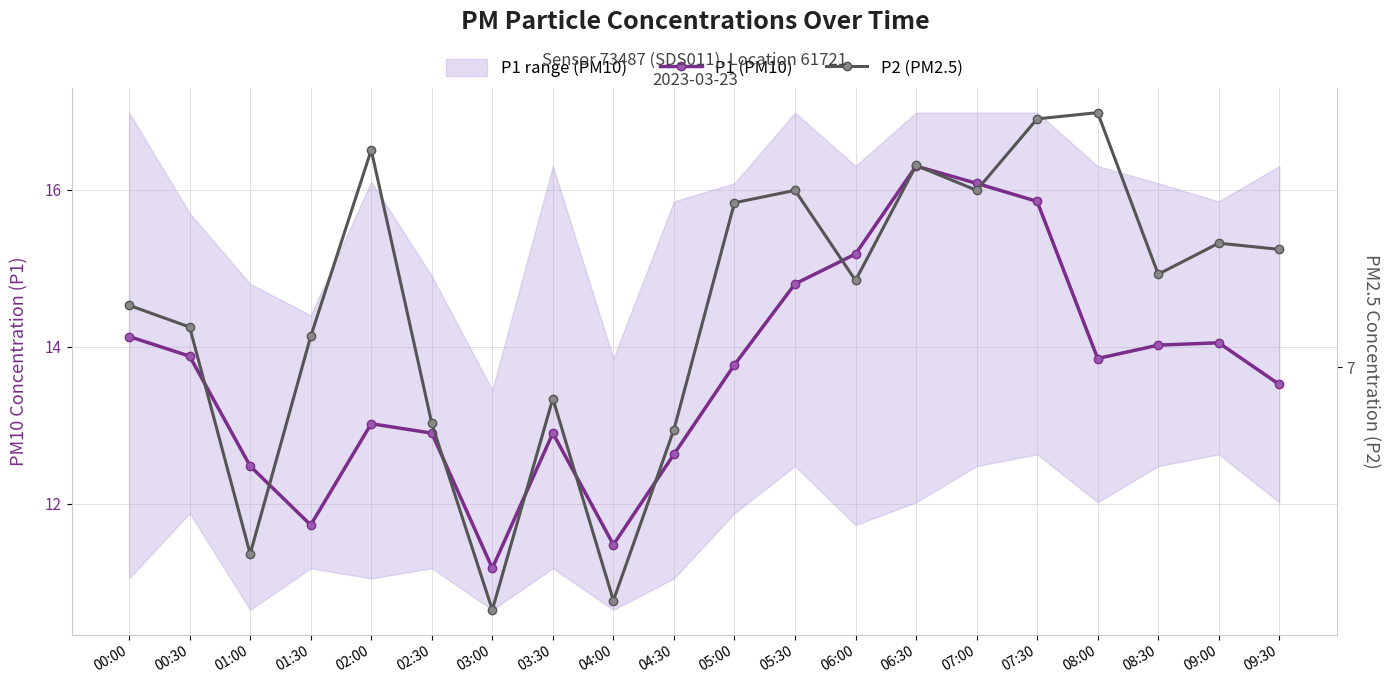

Rank the categories by P2 (PM2.5) value from highest to lowest.

08:00, 07:30, 02:00, 06:30, 05:30, 07:00, 05:00, 09:00, 09:30, 08:30, 06:00, 00:00, 00:30, 01:30, 03:30, 02:30, 04:30, 01:00, 04:00, 03:00